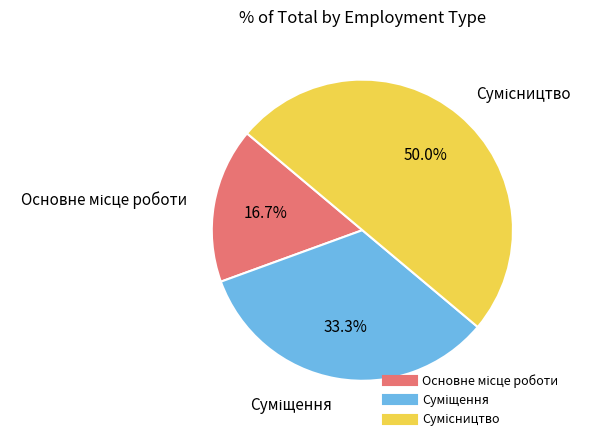

To the nearest percent, what is the difference between the largest and smallest slice percentages?

33%